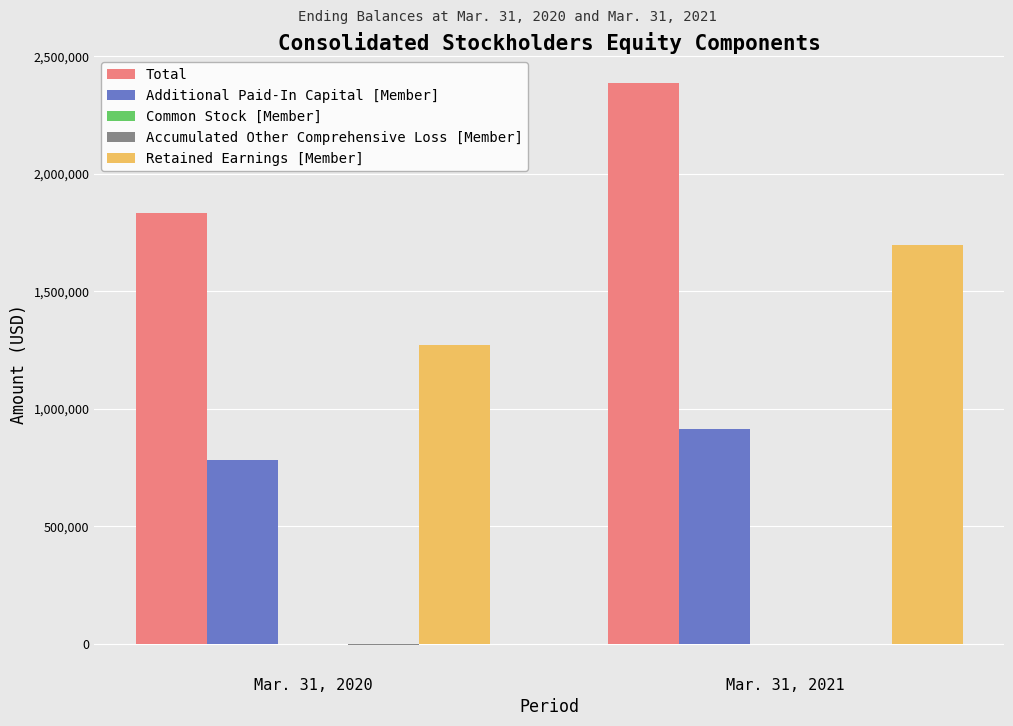

Between Mar. 31, 2020 and Mar. 31, 2021, which series saw the biggest shift?

Total